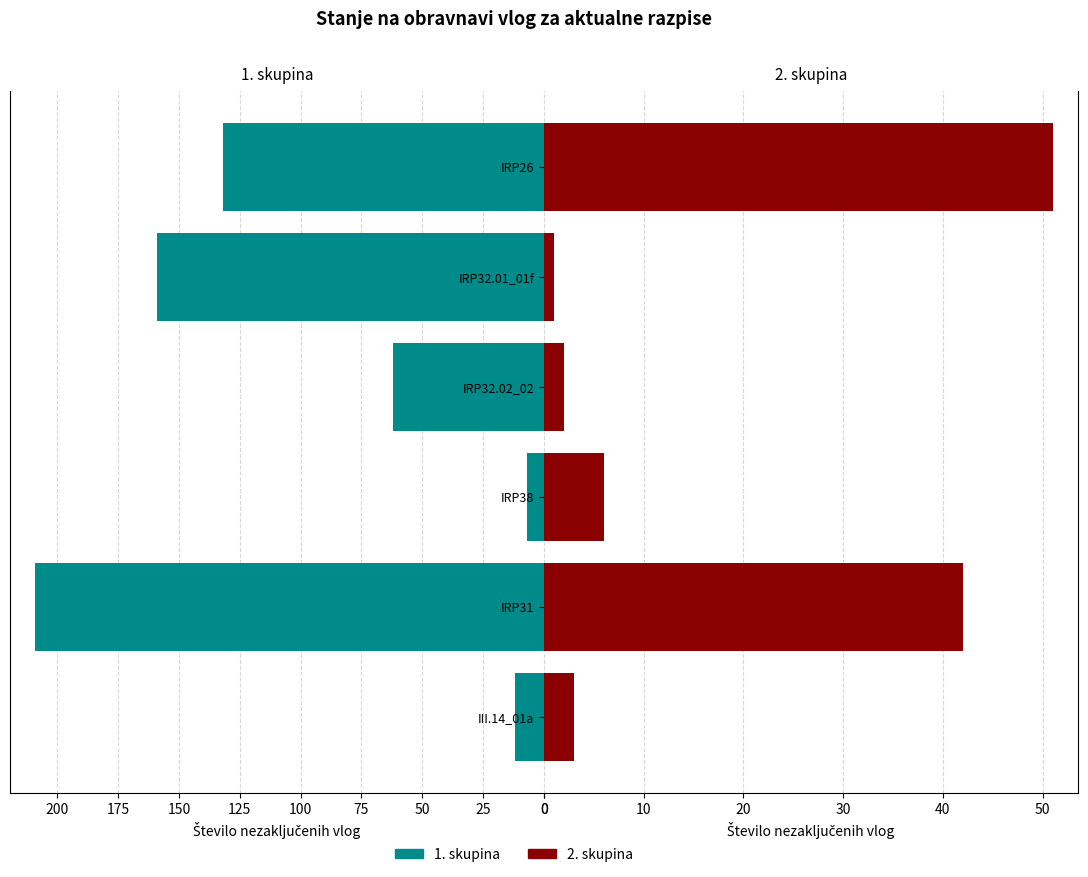

Does the chart contain any negative values?

No